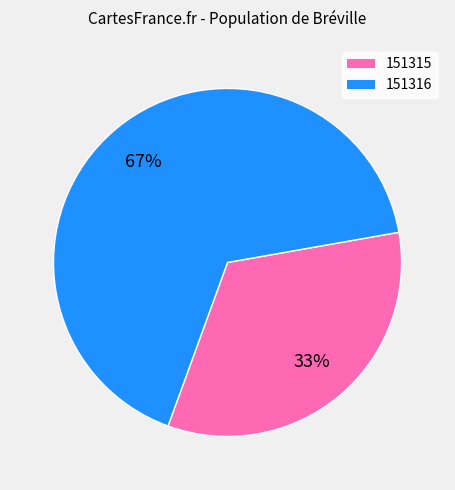

What is the smallest slice in the pie chart?

151315